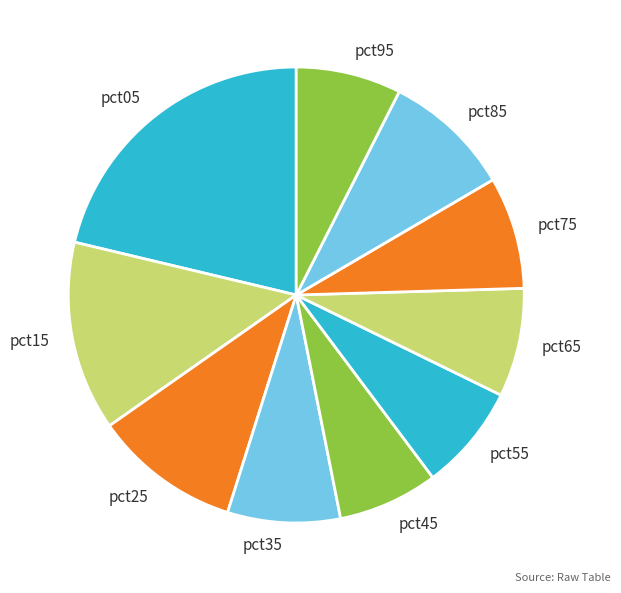

Does any single category account for the majority?

No